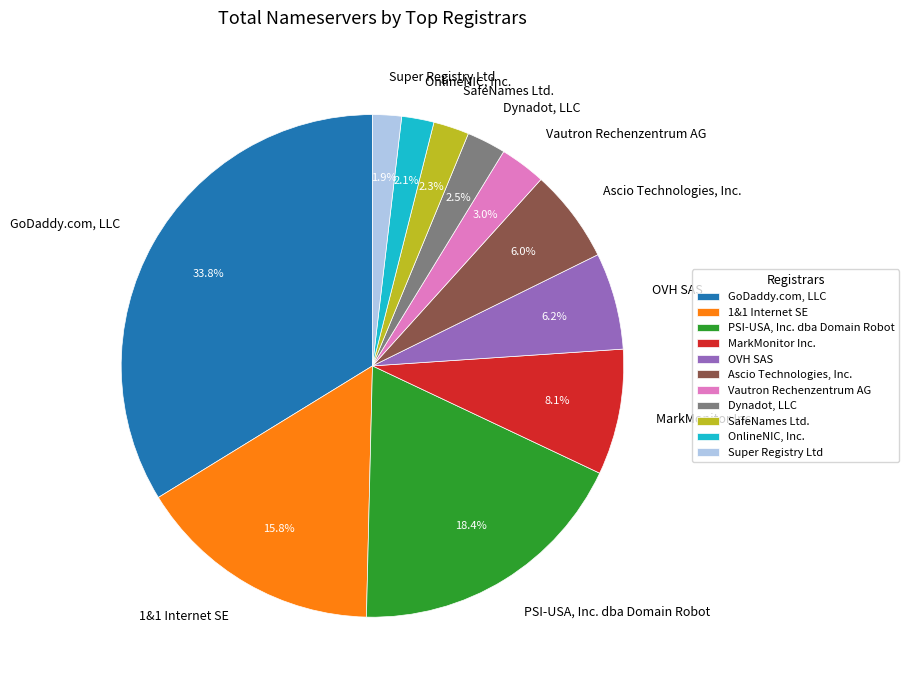

Combined, do OnlineNIC, Inc. and SafeNames Ltd. account for over 50%?

No